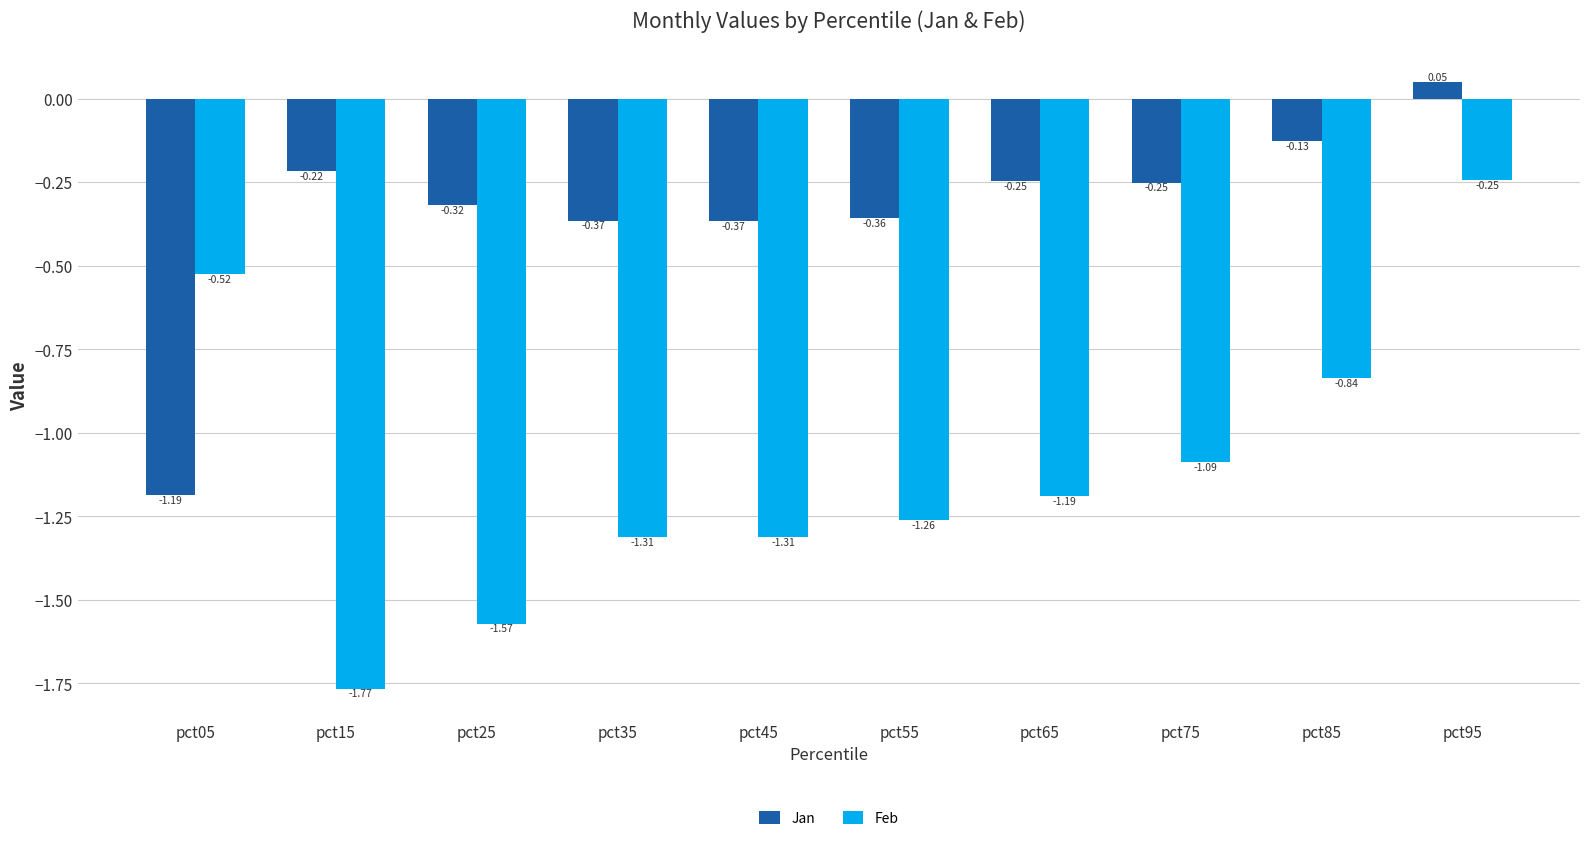

How many data points in Feb are less than -1?

7